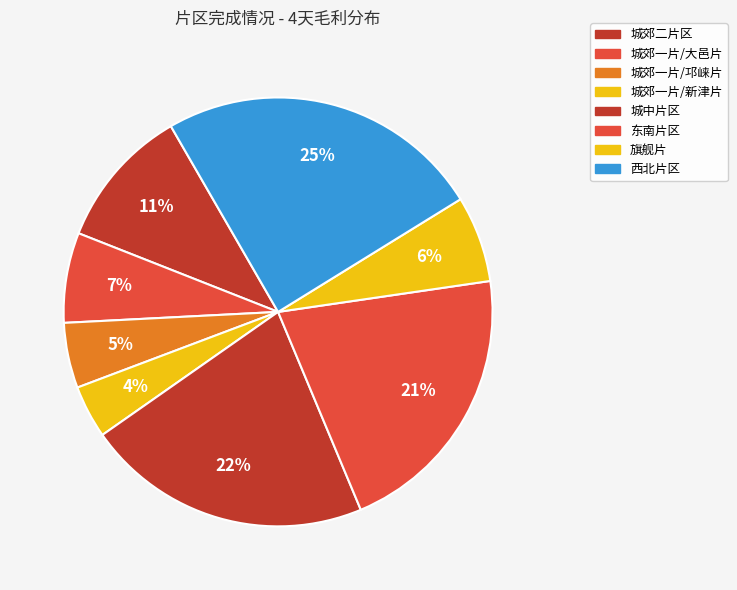

What percentage is the 城郊一片/邛崃片 slice, to the nearest percent?

5%